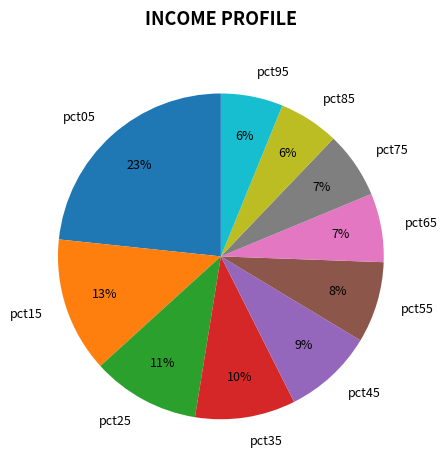

Which slice is the largest?

pct05